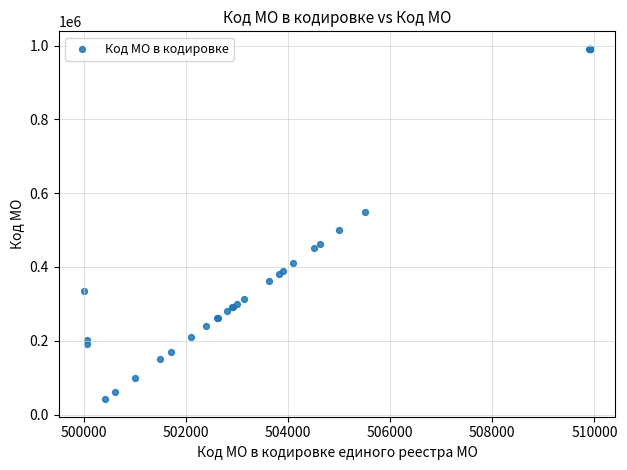

What Y value in the scatter plot is closest to 516451?

500101